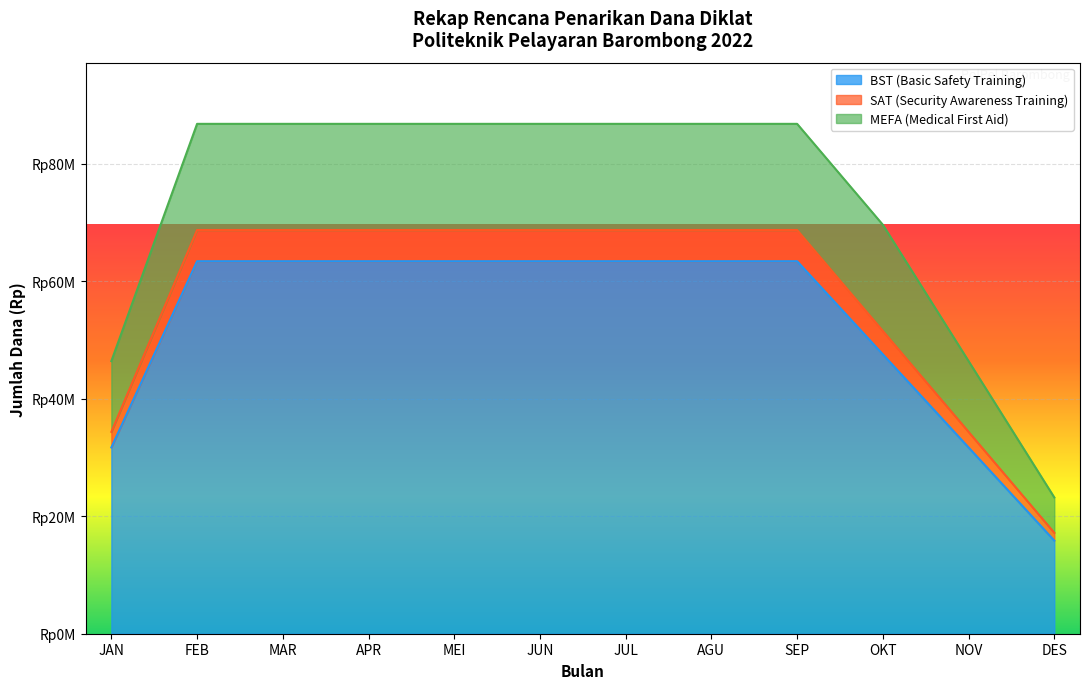

True or false: JUNI has a value of 2294809 at SAT.

False